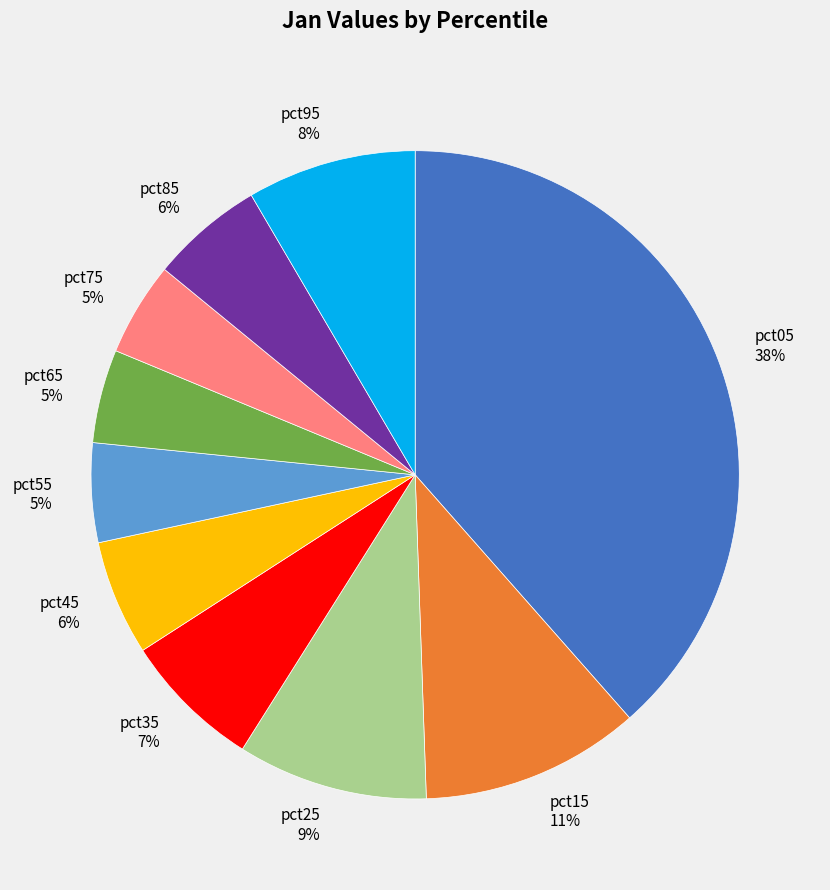

The pct95 slice represents 23% of the pie. True or false?

False